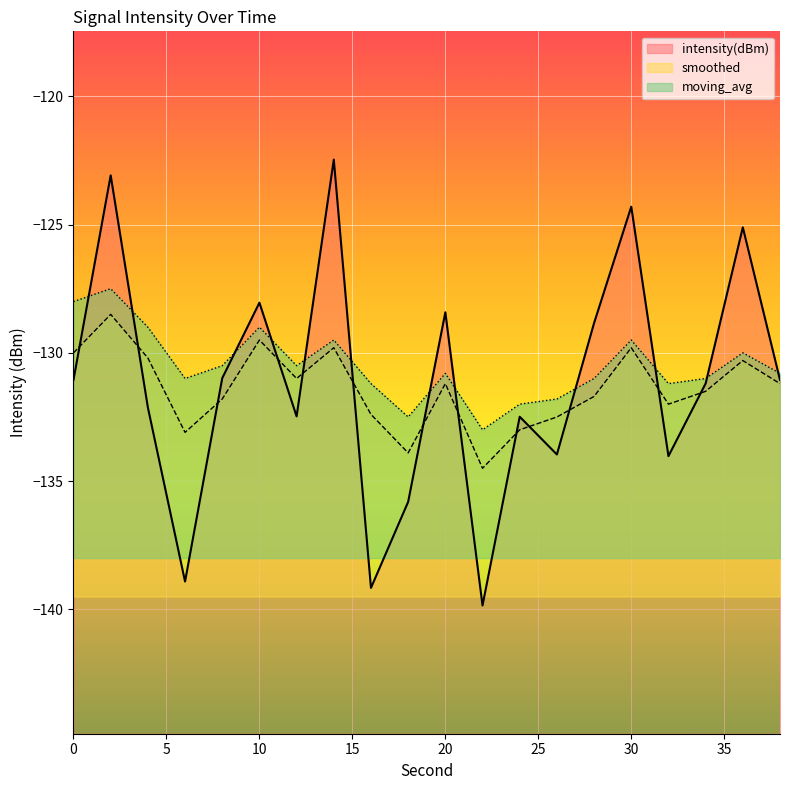

What is the average value of the intensity(dBm) series?

-131.2